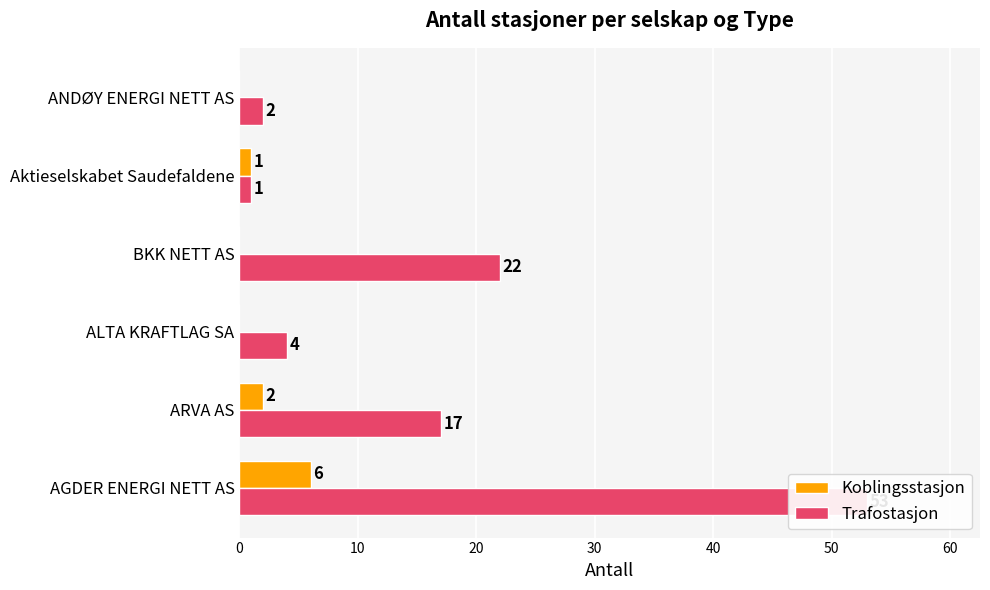

Does the chart contain stacked bars?

No